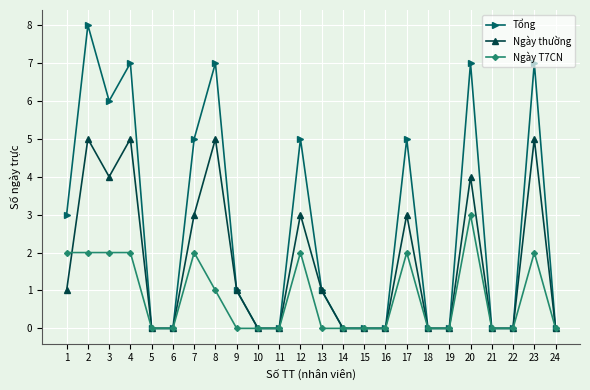

Reading left to right, extract all data points from this chart.

Tổng: 3	8	6	7	0	0	5	7	1	0	0	5	1	0	0	0	5	0	0	7	0	0	7	0
Ngày thường: 1	5	4	5	0	0	3	5	1	0	0	3	1	0	0	0	3	0	0	4	0	0	5	0
Ngày T7CN: 2	2	2	2	0	0	2	1	0	0	0	2	0	0	0	0	2	0	0	3	0	0	2	0